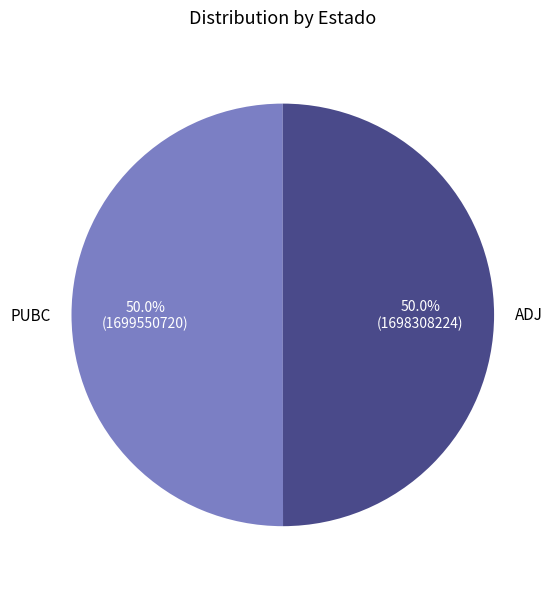

Approximately how many times larger is the value at PUBC compared to ADJ?

1.0